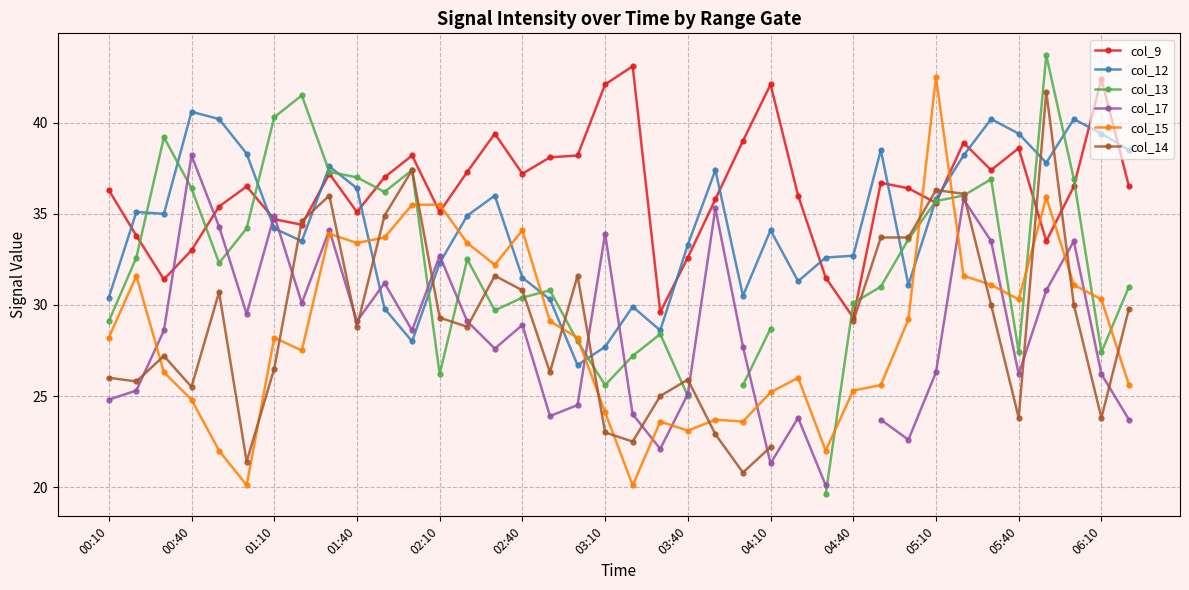

What is the maximum value for col_15?

42.5